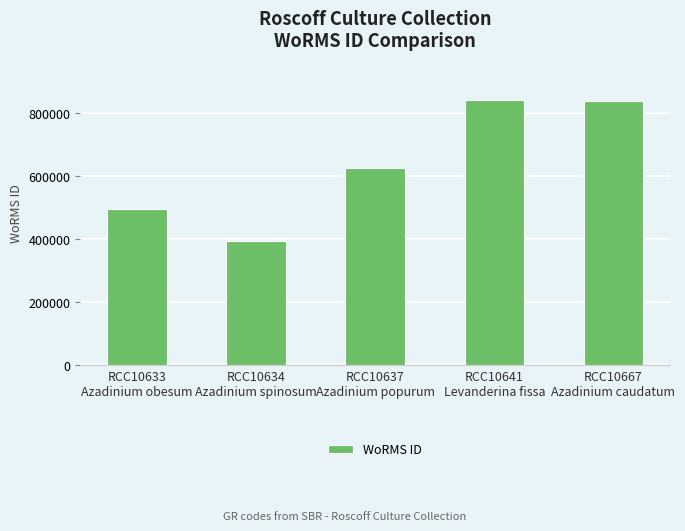

Between RCC10633
Azadinium obesum and RCC10634
Azadinium spinosum, which is larger?

RCC10633
Azadinium obesum